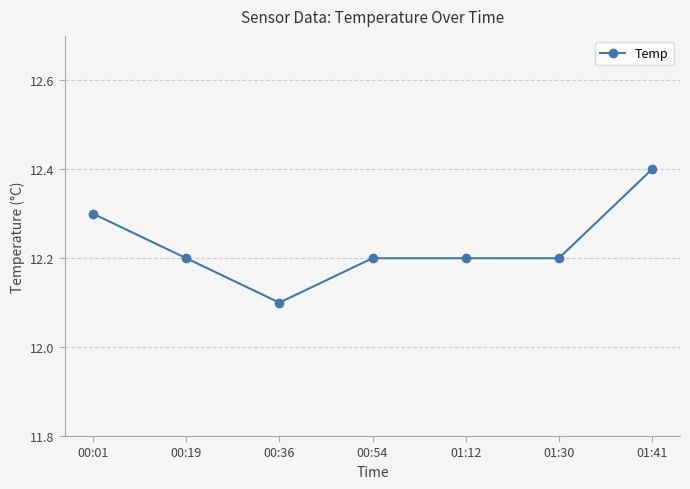

What is the average value?

12.2